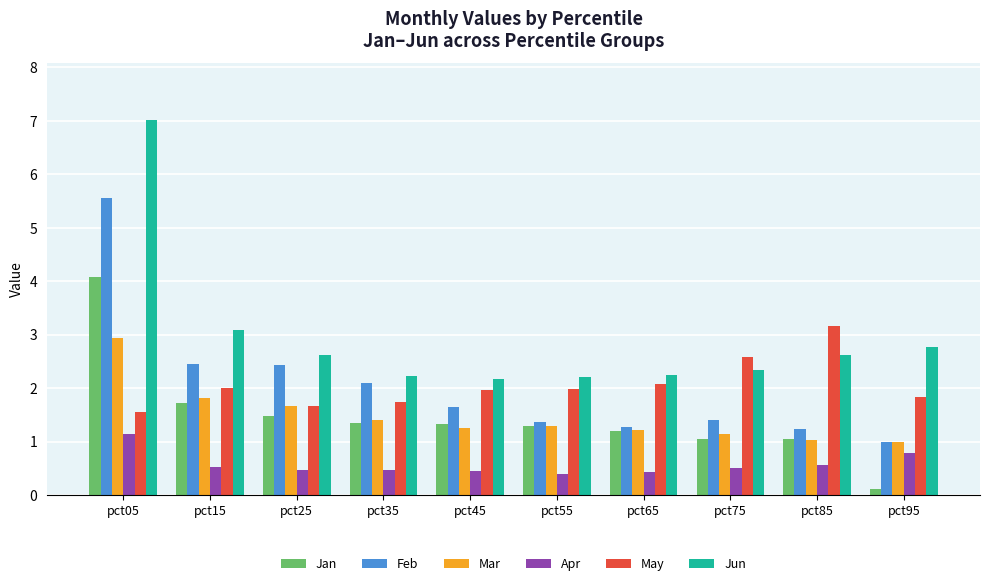

What is the value of the Mar bar at the 6th from the left?

1.3